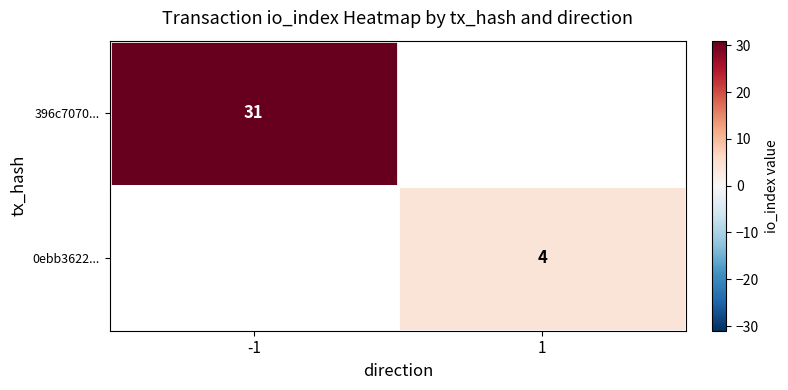

The value of 396c7070... at -1 is 31. True or false?

True